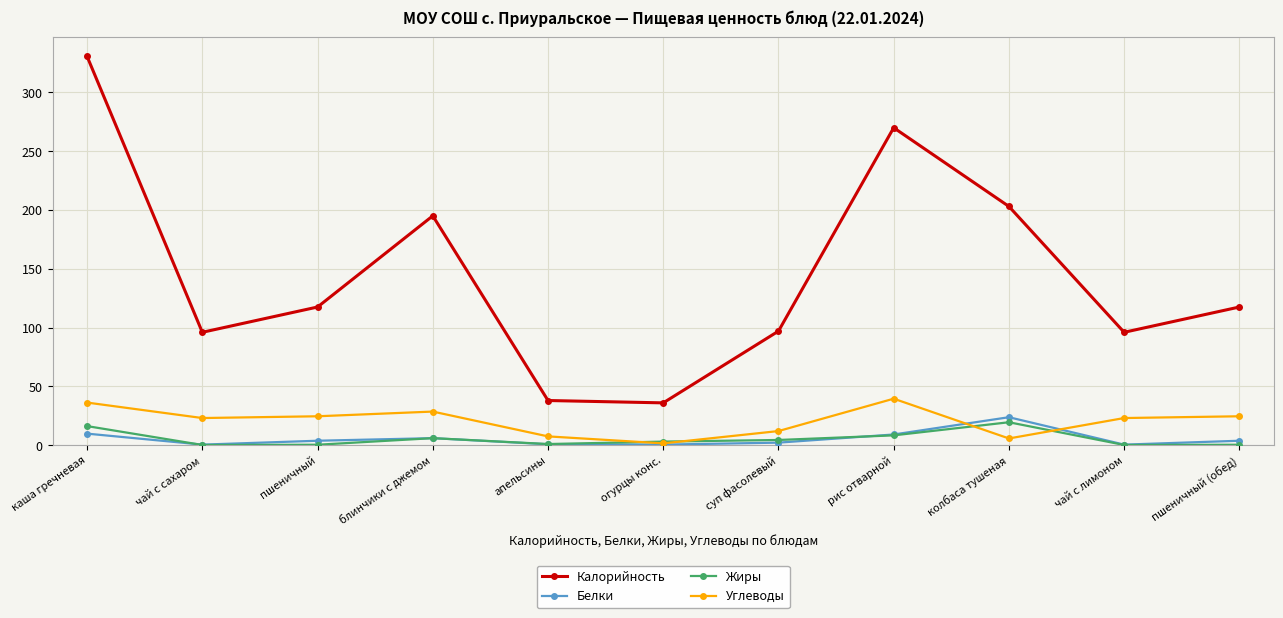

What is the spread (max minus min) of values at пшеничный (обед)?

117.1